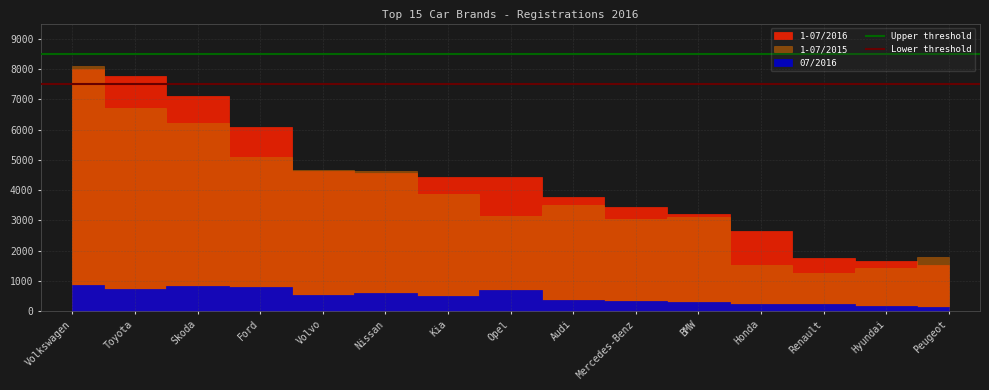

Is it true that Lower threshold equals 7500 at Toyota?

True